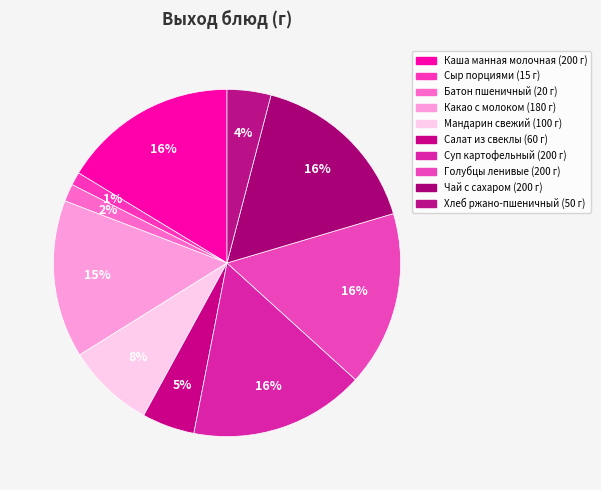

What is the total percentage of Мандарин свежий and Какао с молоком?

22.9%